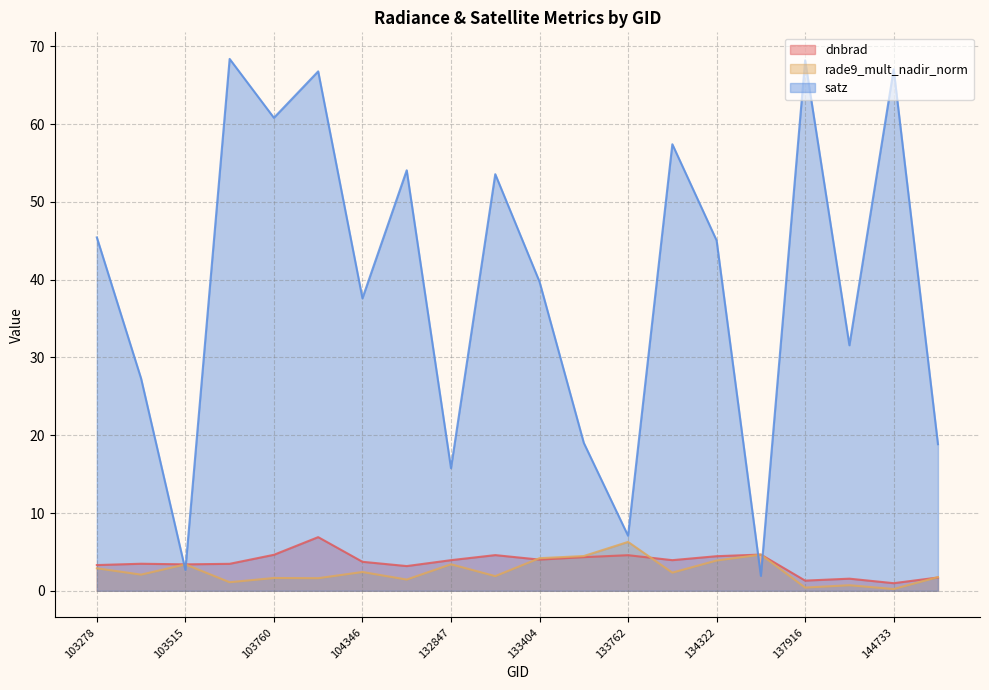

What is the difference between the second highest and second lowest values in the satz series?

65.5